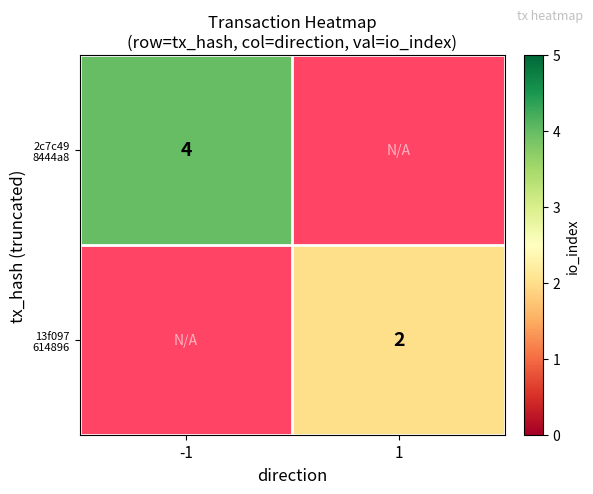

At how many categories does at least one series exceed 2?

1